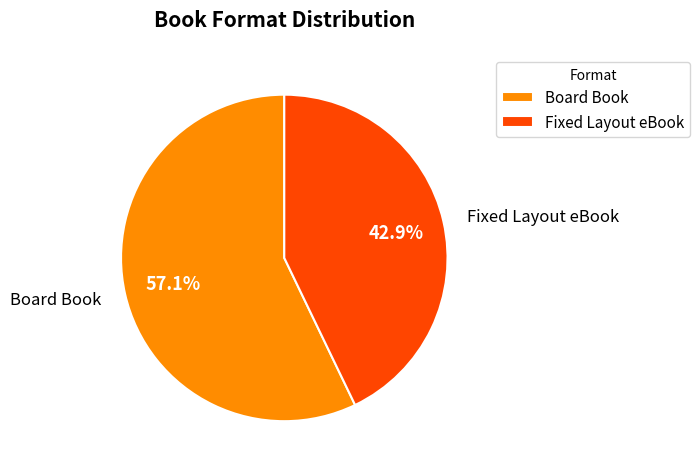

Combined, what portion of the pie is Fixed Layout eBook and Board Book?

100.0%